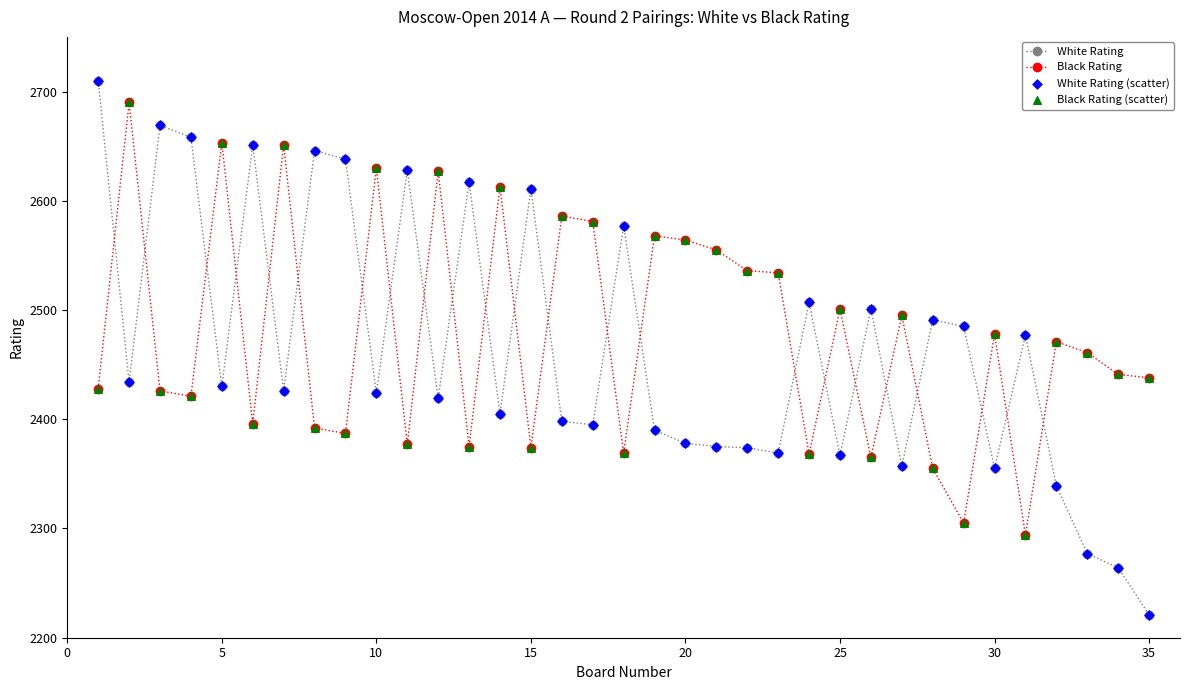

How many intersections are there between Black Rating and White Rating?

23